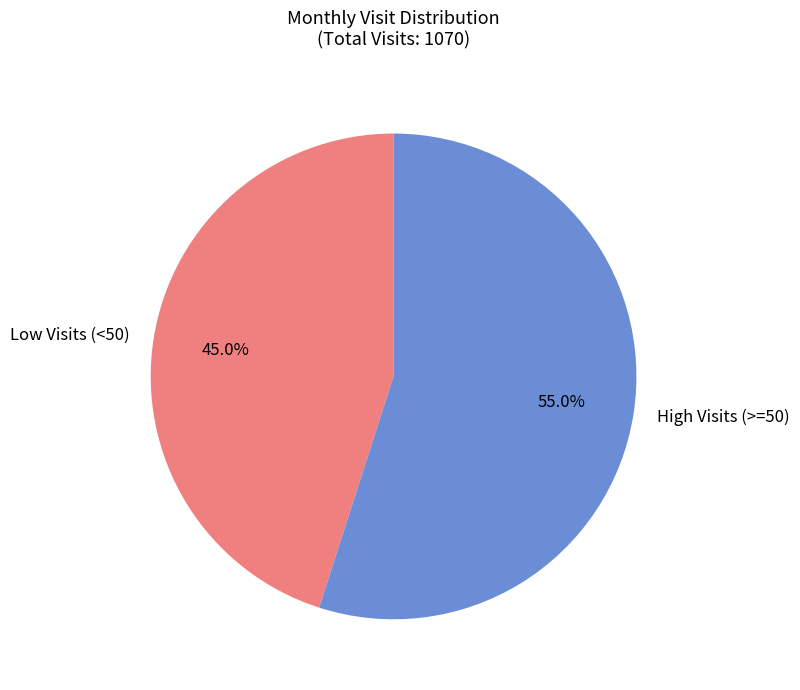

Approximately how many times larger is the value at High Visits (>=50) compared to Low Visits (<50)?

1.2